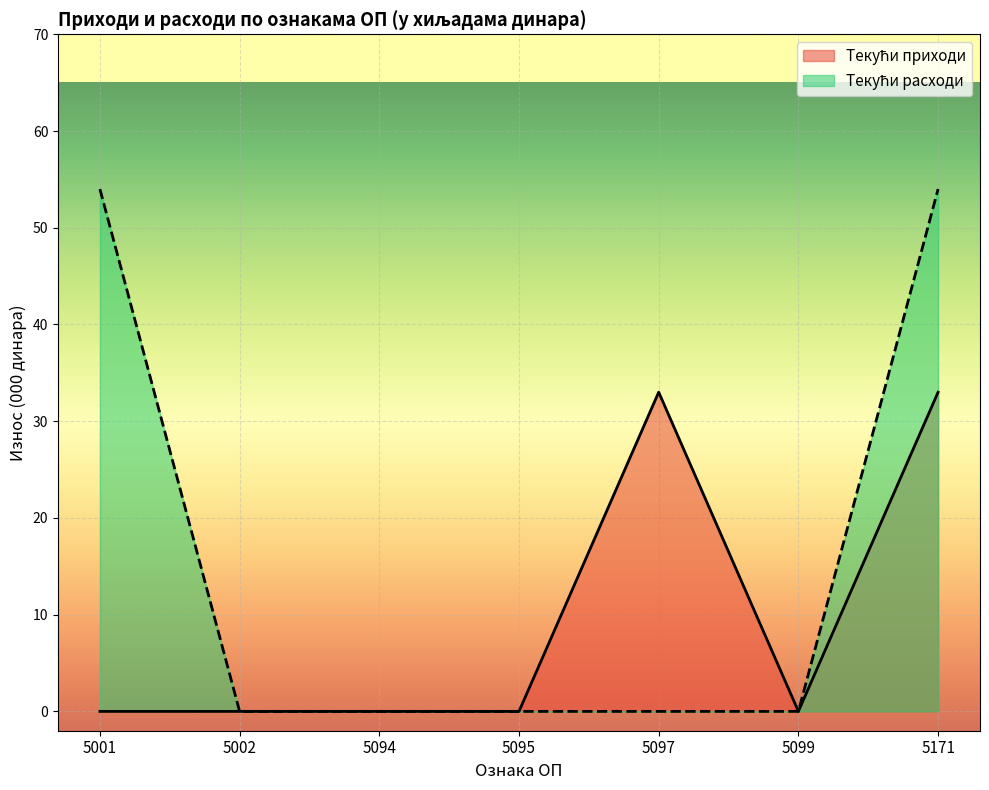

The value of Текући расходи at 5002 is 0. True or false?

True